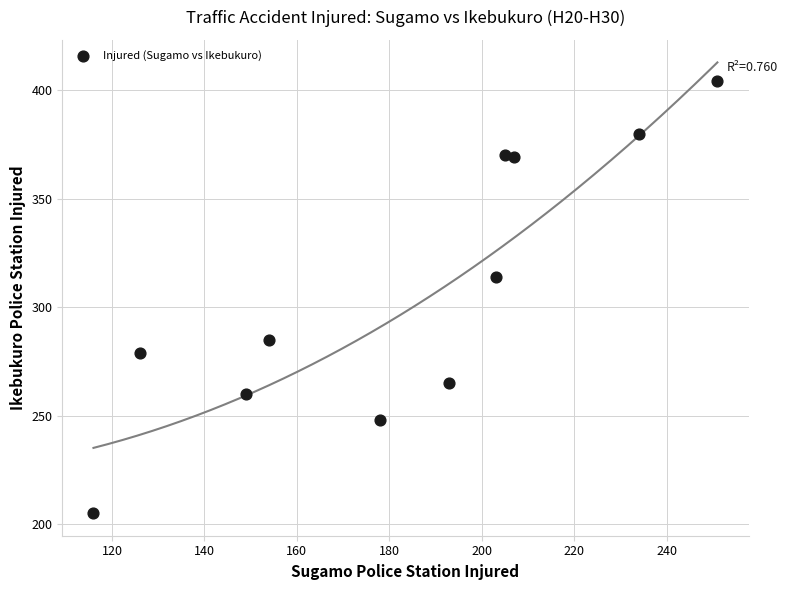

What is the range of X values (max minus min)?

135